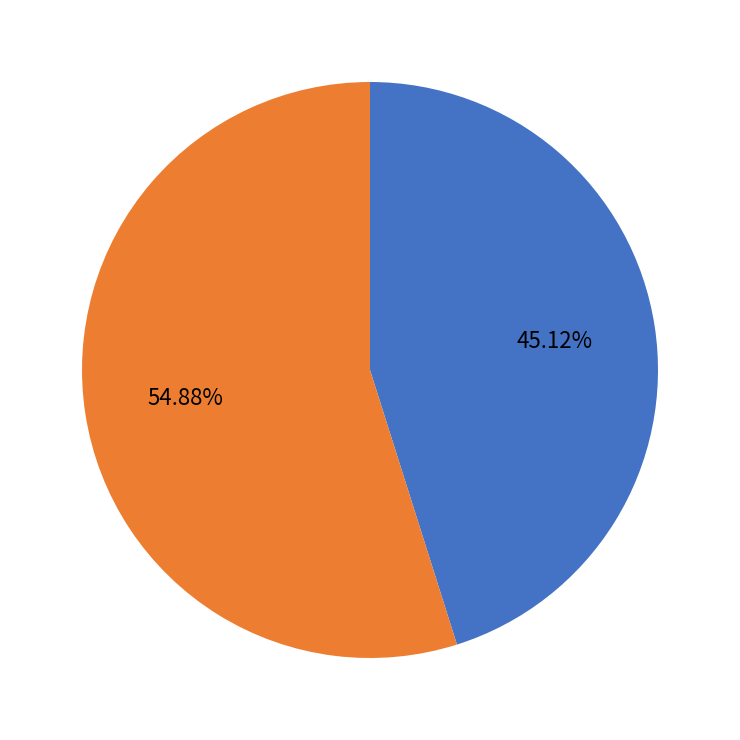

What is the largest slice in the pie chart?

ОБЕД 7-11 ЛЕТ